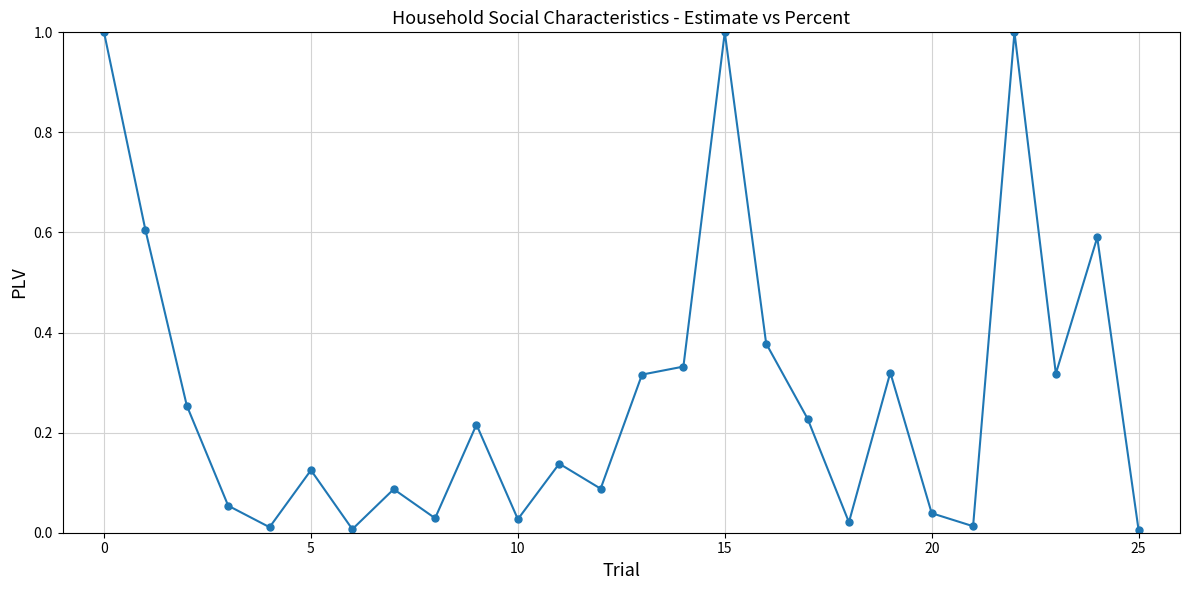

What is the maximum value shown in the chart?

1.0